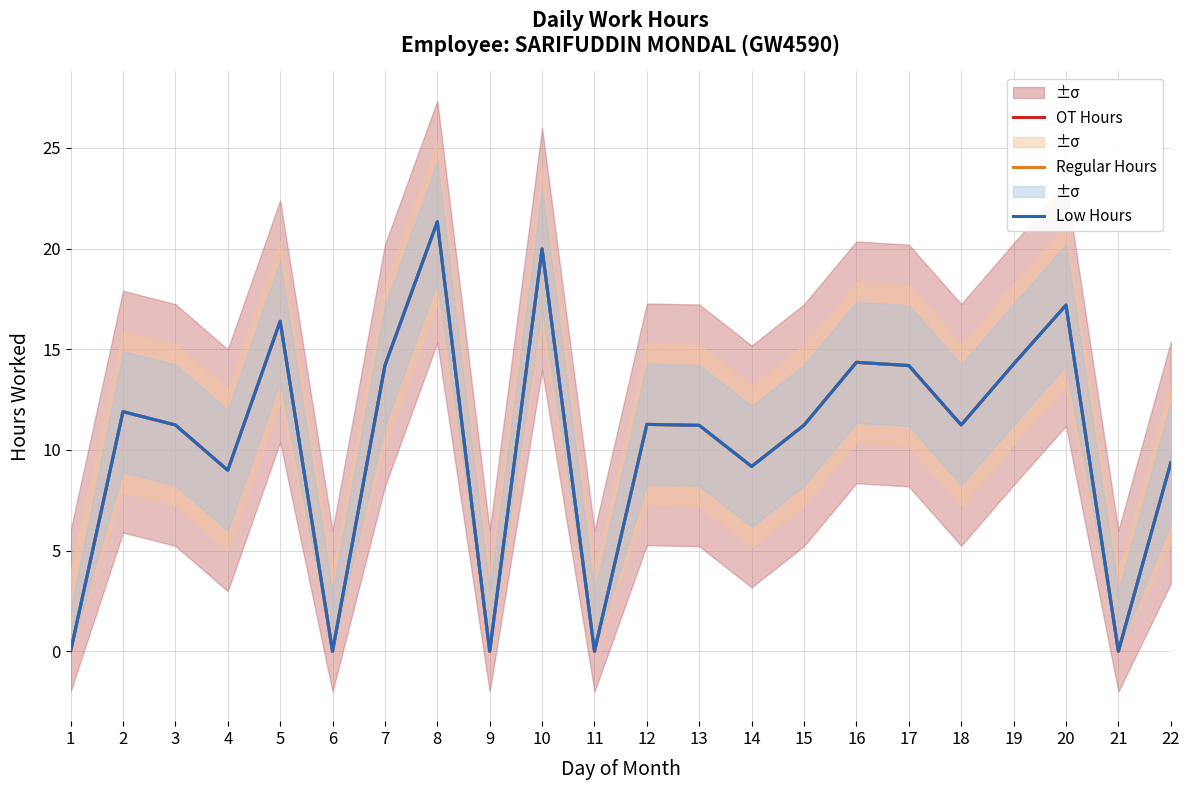

At which category is the sum across all series the highest?

8